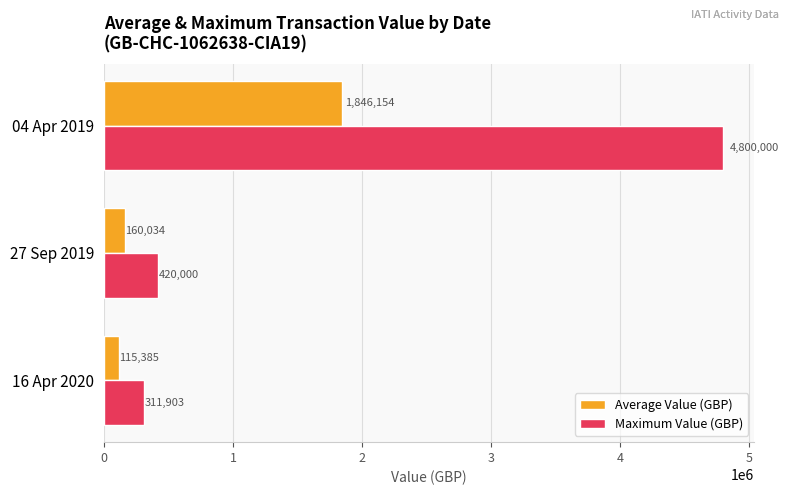

What value does the Average Value (GBP) series have at 04 Apr 2019?

1846153.9